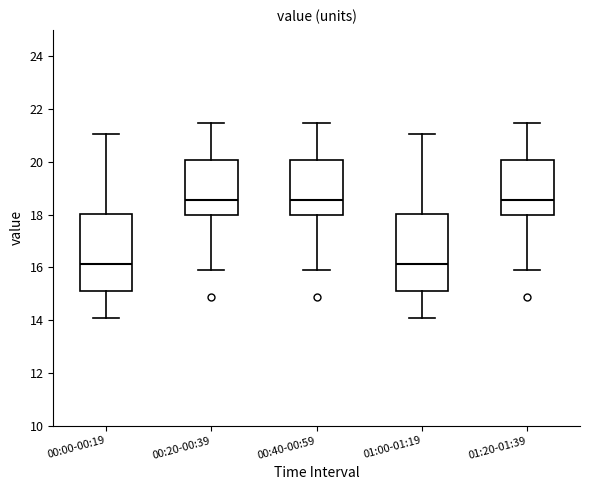

Reading left to right, transcribe this box plot: for each box, give where its median line is, the range the box spans, and where its two whiskers end, as read against the y-axis. The values are not printed on the chart, so give them approximately, as read against the axis.

00:00-00:19: median 16.2, box 15.2 to 18.0, whiskers 14.0 to 21.0
00:20-00:39: median 18.6, box 18.0 to 20.0, whiskers 16.0 to 21.4
00:40-00:59: median 18.6, box 18.0 to 20.0, whiskers 16.0 to 21.4
01:00-01:19: median 16.2, box 15.2 to 18.0, whiskers 14.0 to 21.0
01:20-01:39: median 18.6, box 18.0 to 20.0, whiskers 16.0 to 21.4